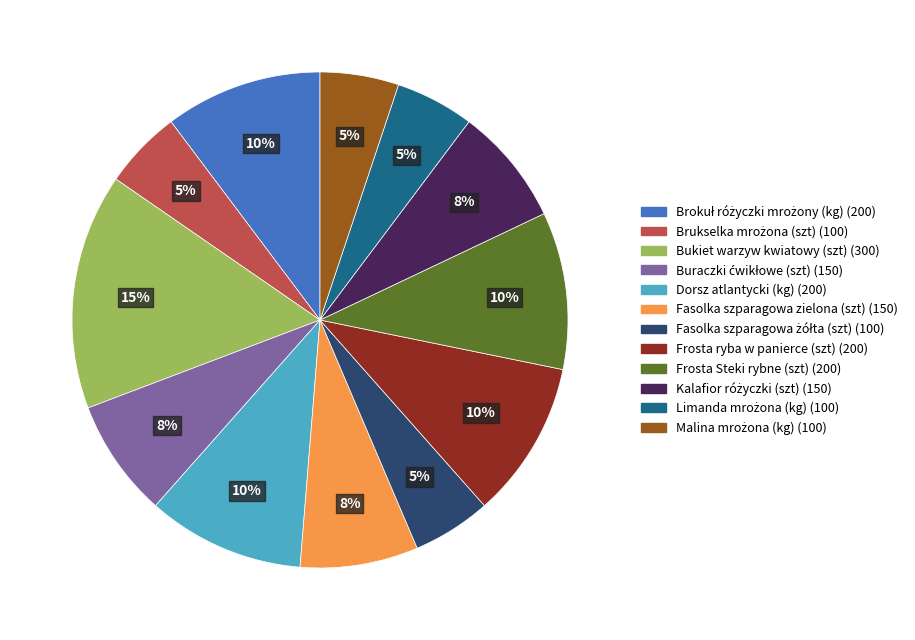

Is it true that Fasolka szparagowa zielona (szt) is 1% of the pie?

False